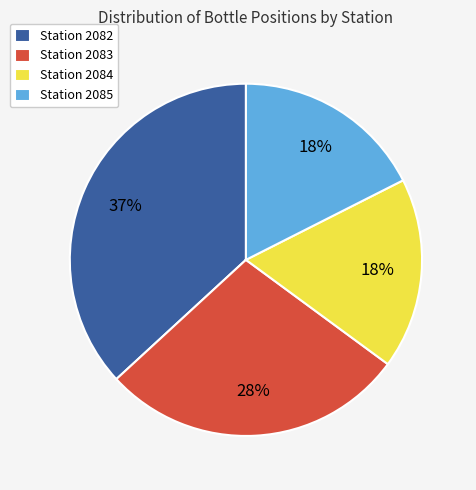

To the nearest percent, what portion does Station 2084 represent?

18%